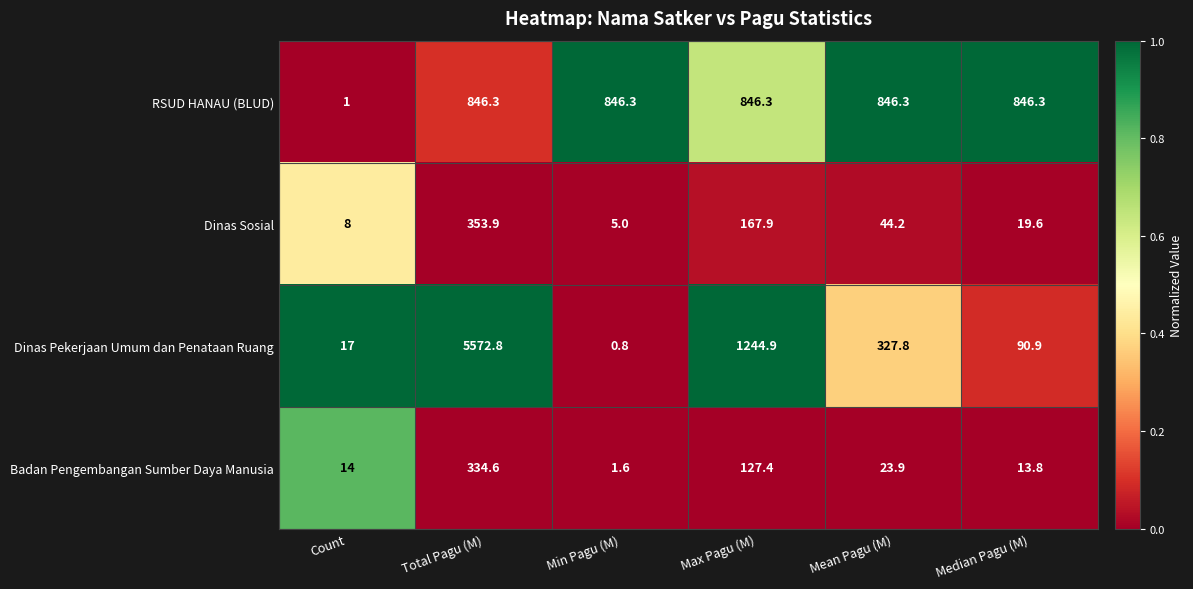

At which category is the sum across all series the highest?

Total Pagu (M)